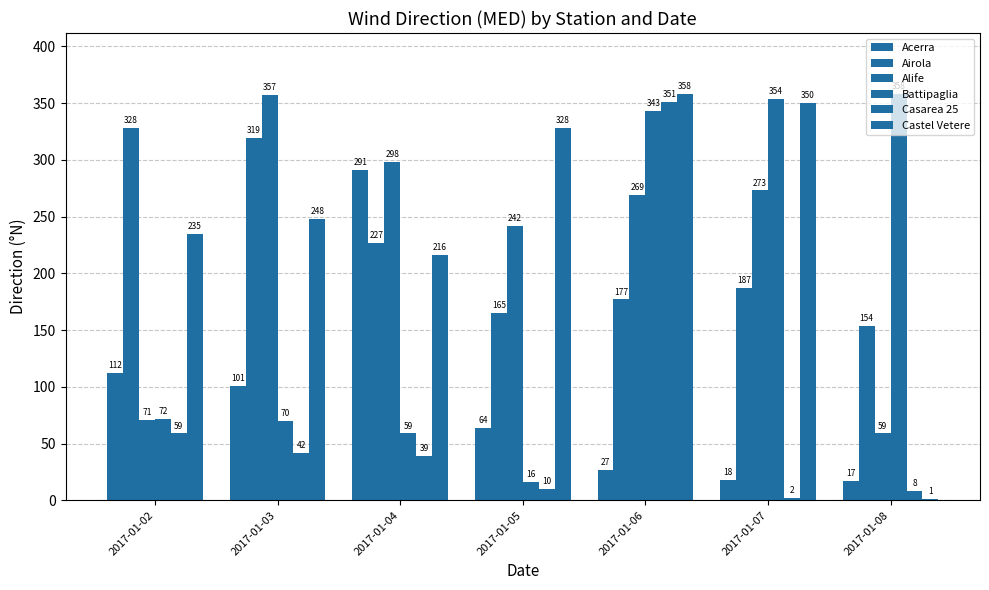

Which series has the largest total across all categories?

Castel Vetere